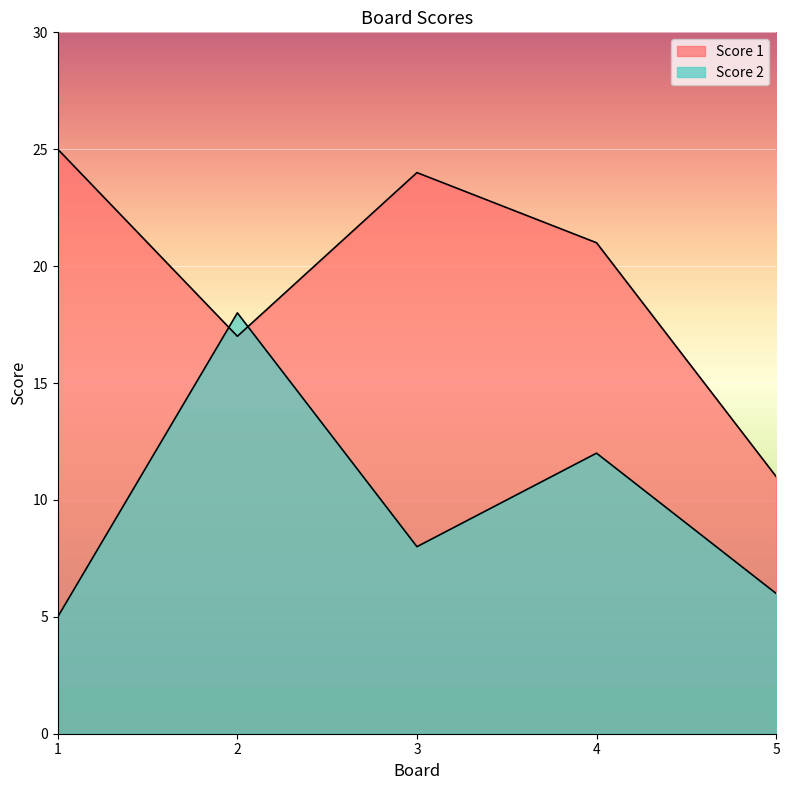

What is the difference between the second highest and minimum values in the Score 2 series?

7